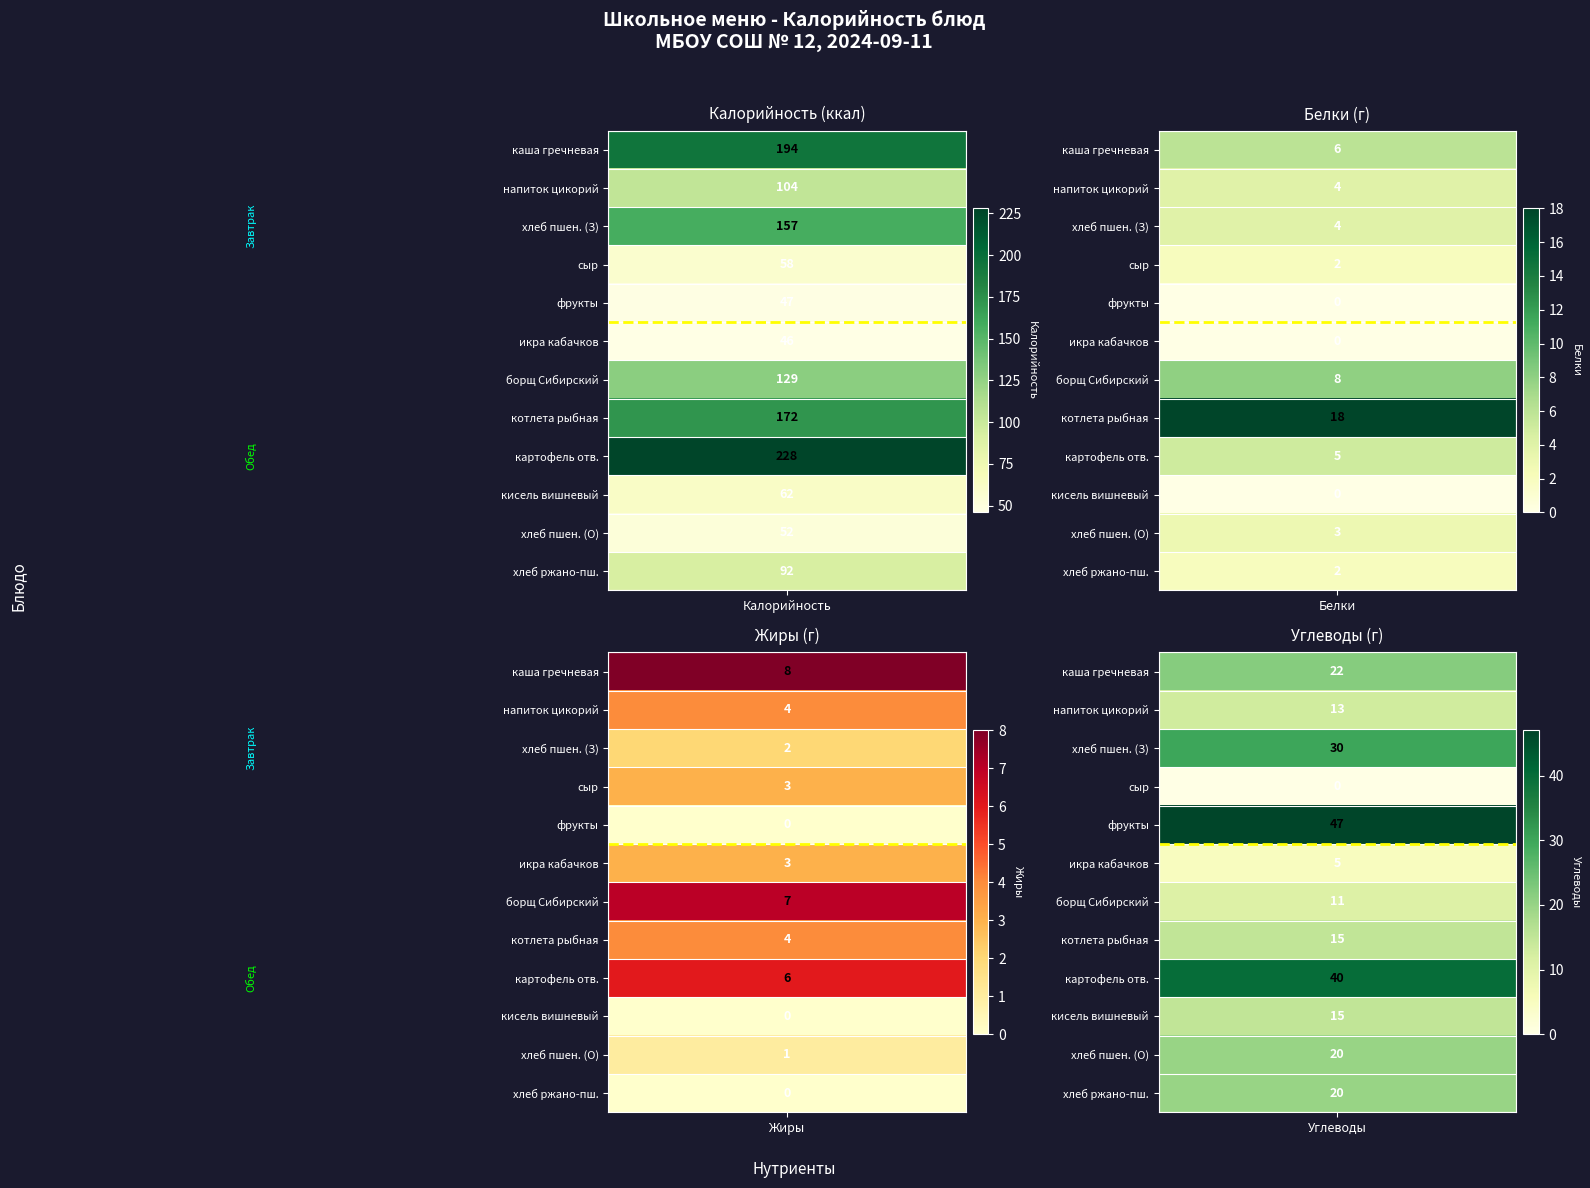

What is the difference between the second highest and second lowest values in the картофель отварной series?

34